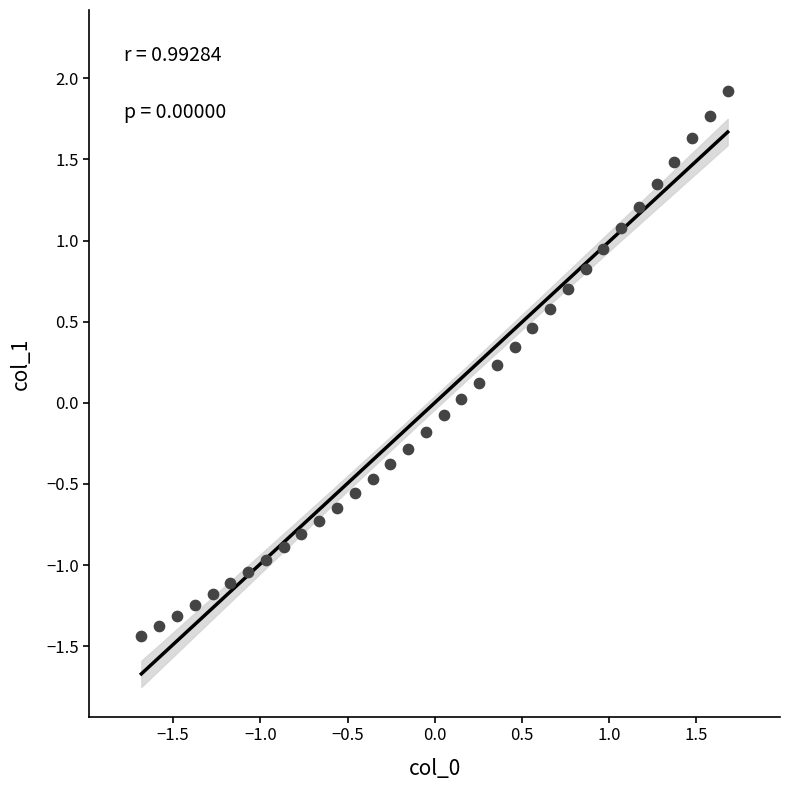

What is the range of Y values (max minus min)?

3.4